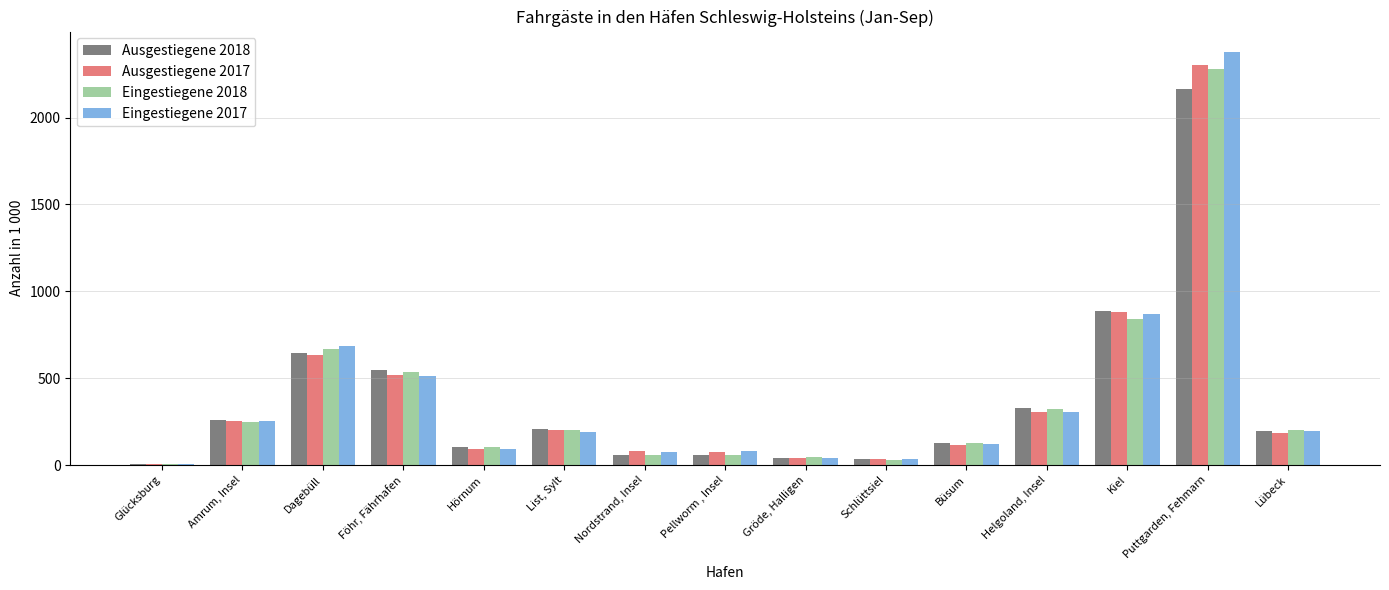

Is the value of Eingestiegene 2018 at Schlüttsiel greater than the value of Eingestiegene 2017 at List, Sylt?

No